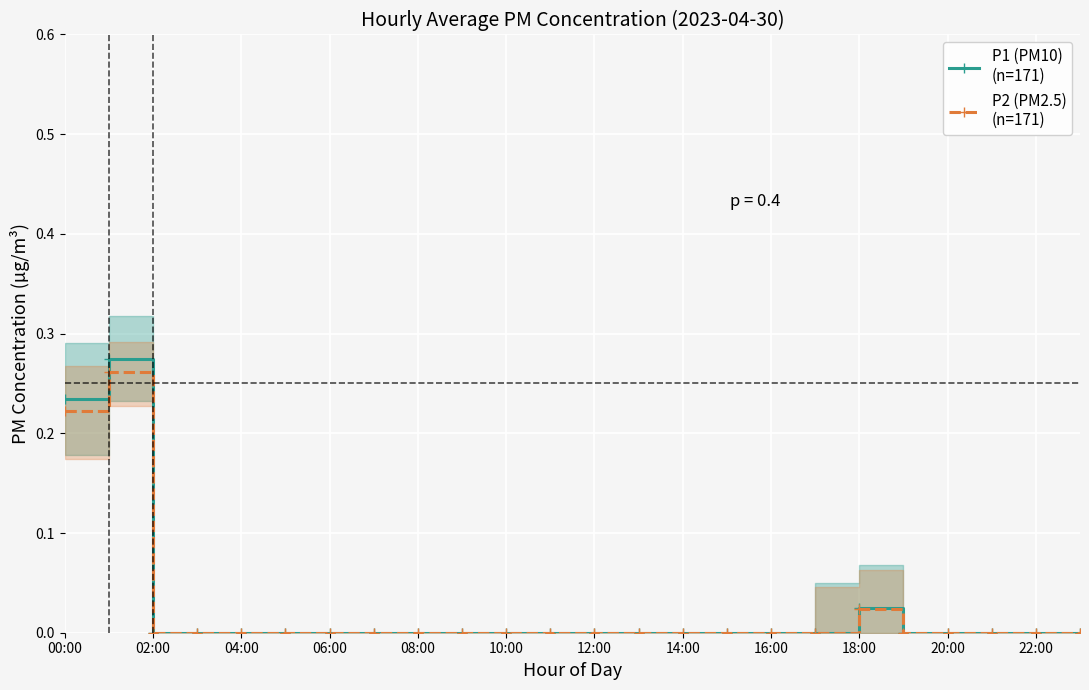

The P2 (PM2.5)
(n=171) series shows 0.2 at 17. True or false?

False